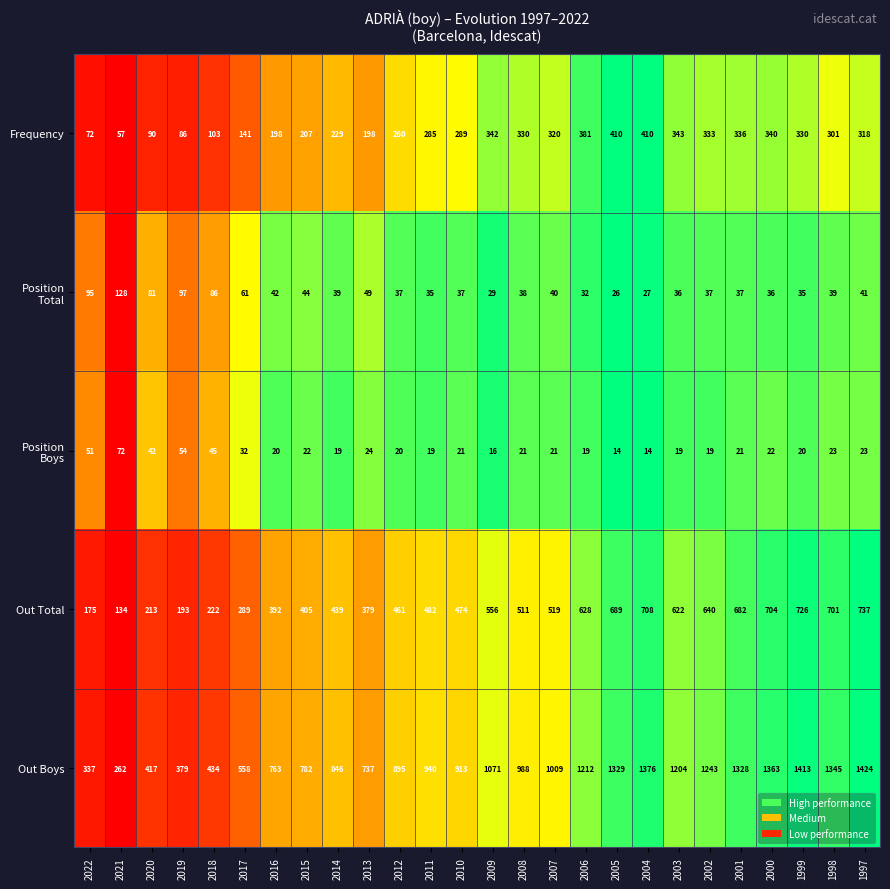

What is the average value of the Out Total series?

488